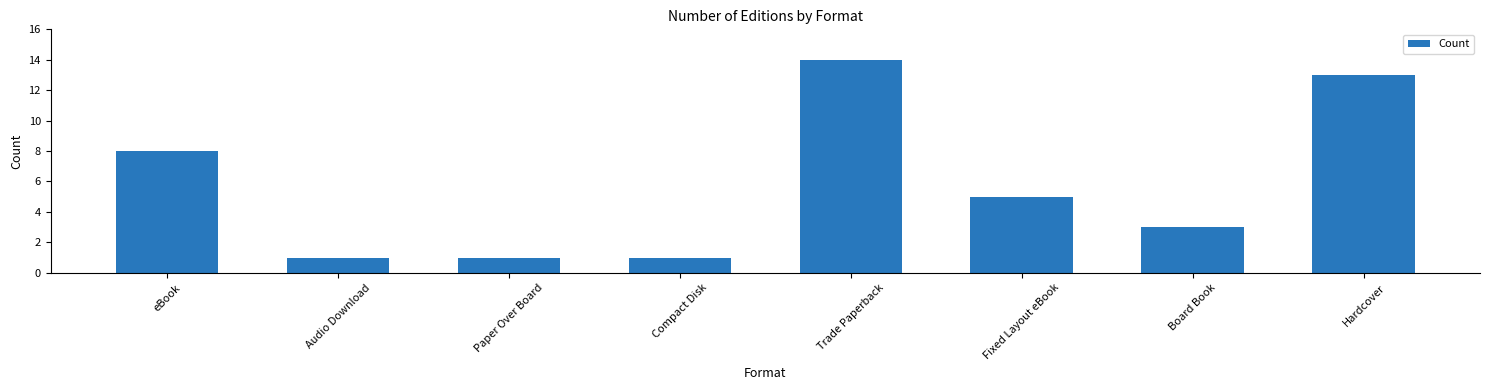

What is the sum of all values?

46